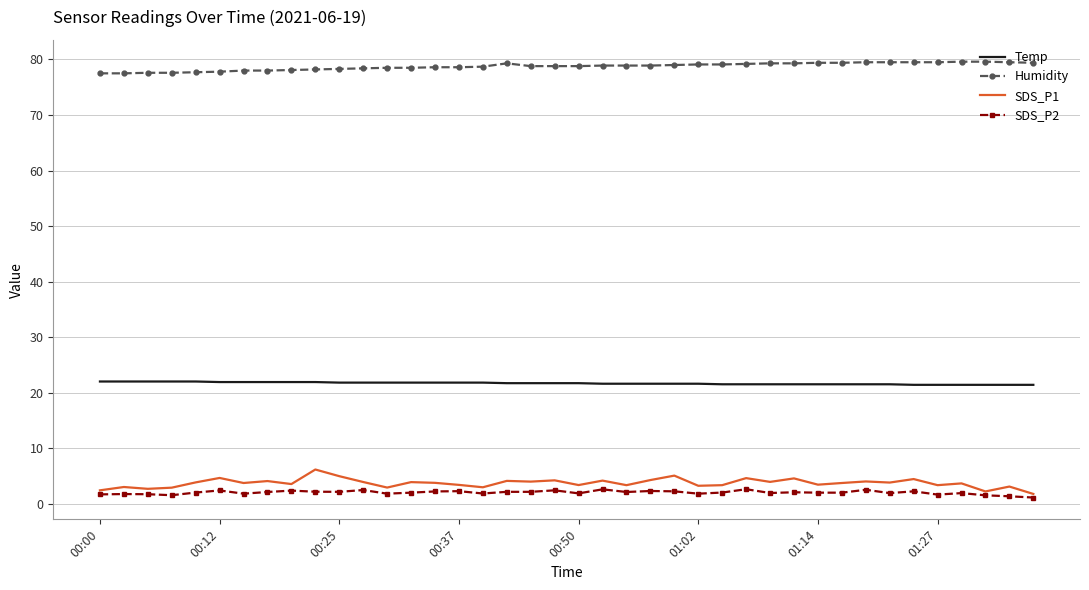

Rank the series by their maximum value, from highest to lowest.

Humidity, Temp, SDS_P1, SDS_P2